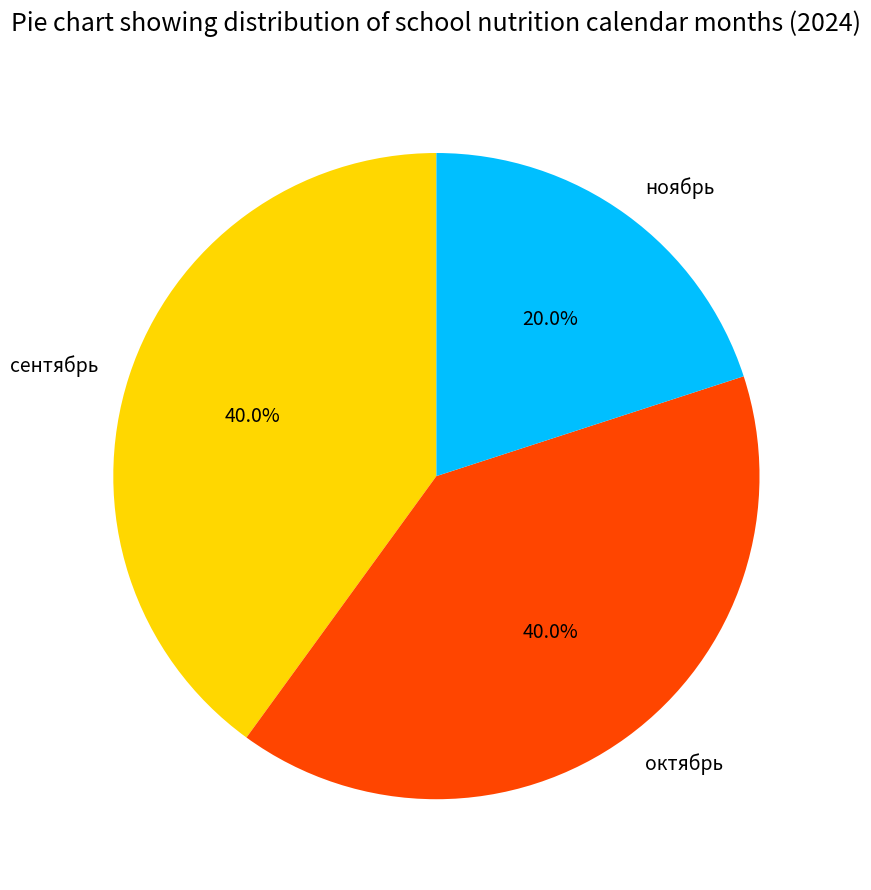

What portion of the pie excludes ноябрь?

80.0%